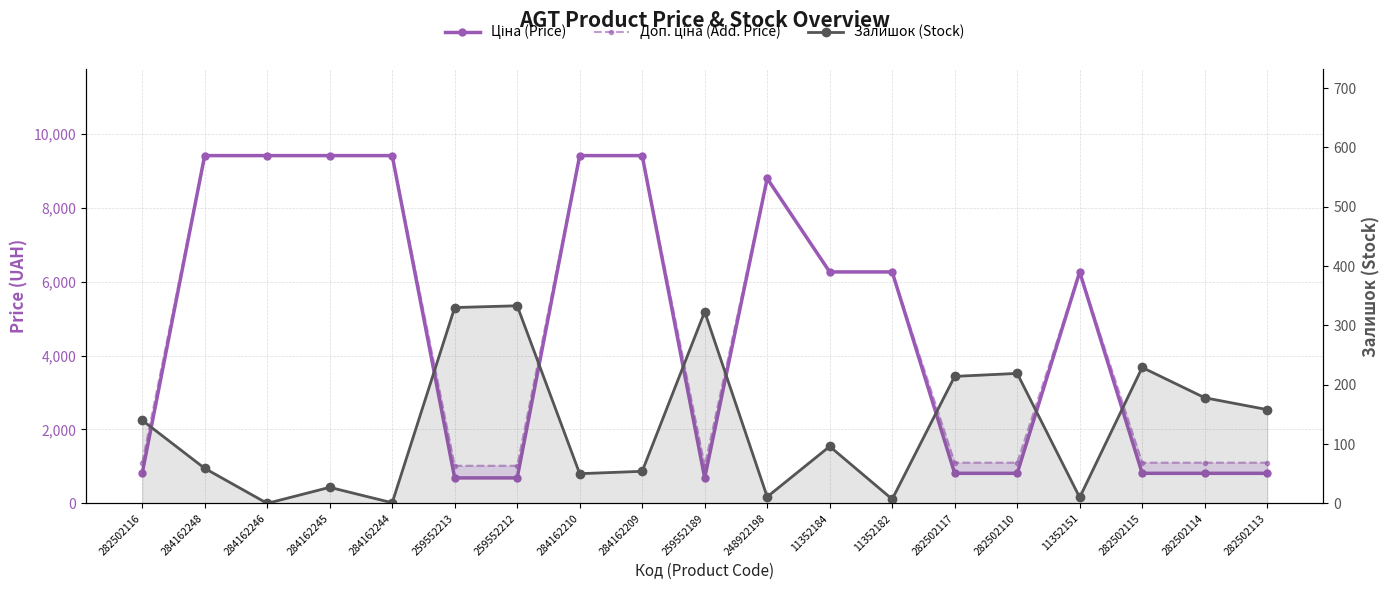

What is the label of the 6th point from the right?

282502117